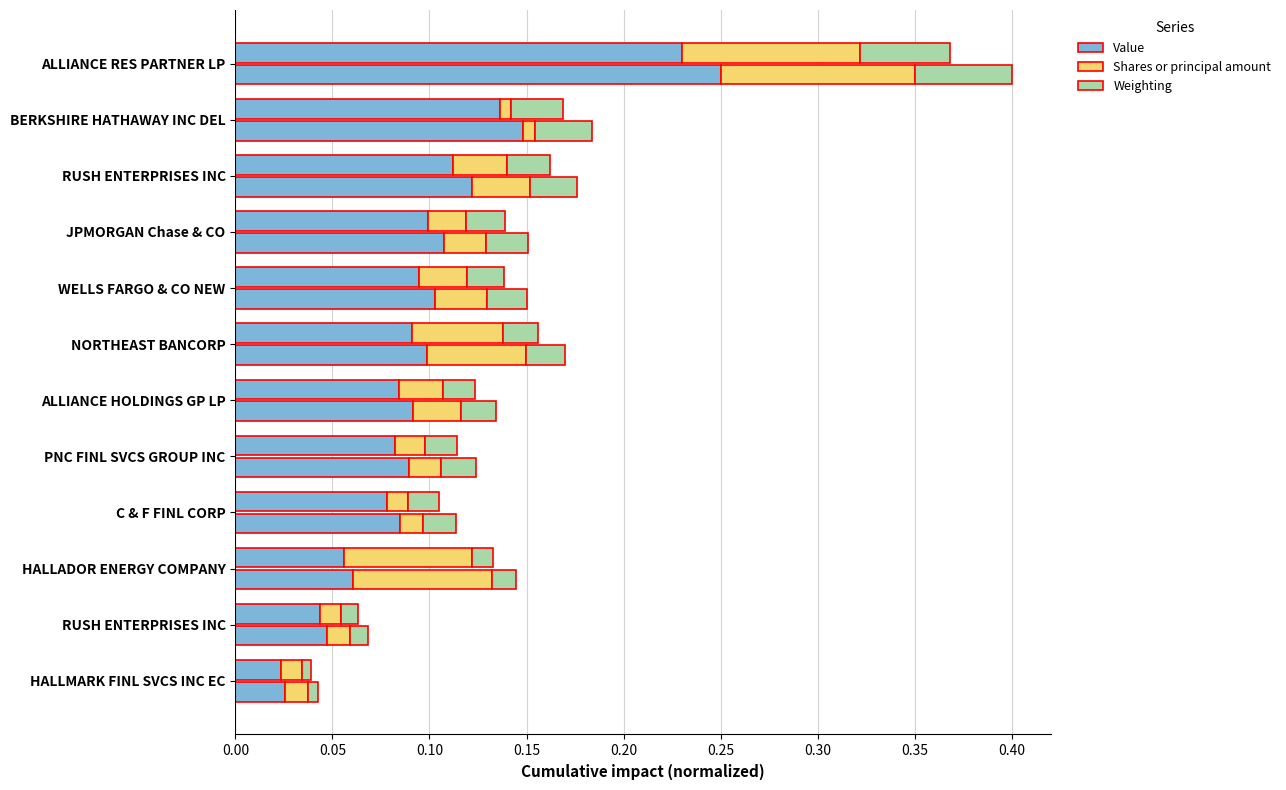

What is the difference between the maximum and second lowest values in the Shares or principal amount series?

0.1